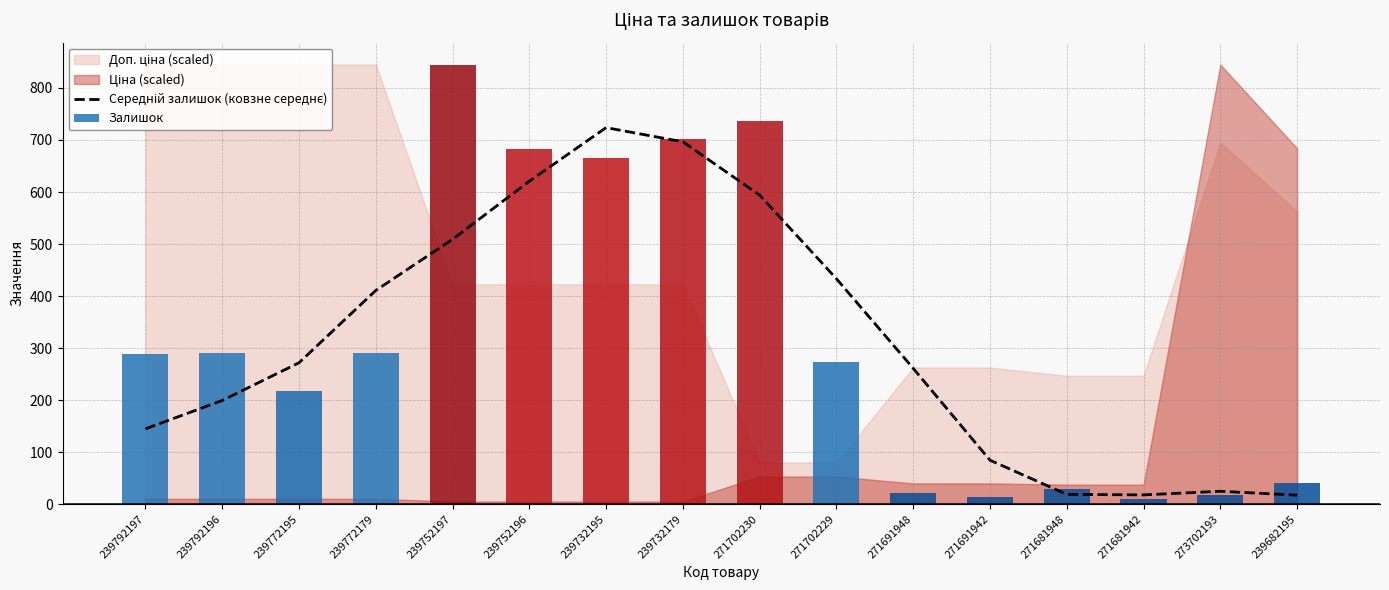

Reading left to right, extract all data points from this chart.

239792197=144.8	239792196=199.2	239772195=271.8	239772179=410.8	239752197=509.0	239752196=620.8	239732195=723.8	239732179=696.5	271702230=594.0	271702229=433.2	271691948=261.0	271691942=84.5	271681948=18.8	271681942=17.8	273702193=24.8	239682195=17.2